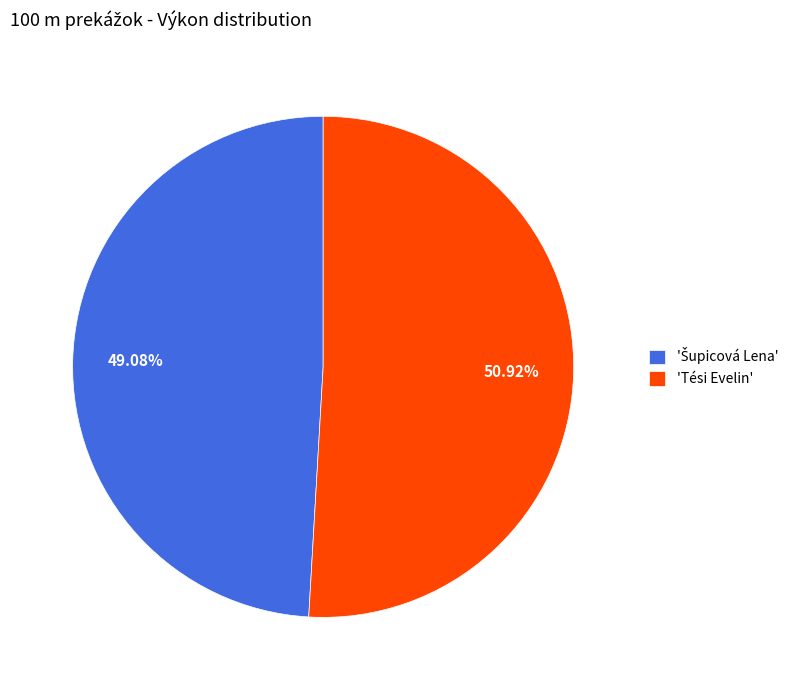

What is the largest slice in the pie chart?

'Tési Evelin'